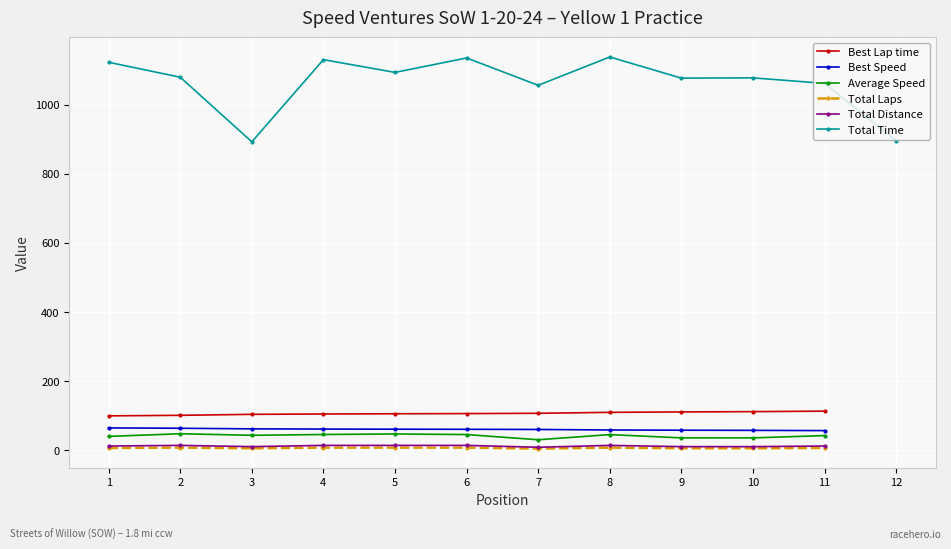

What is the lowest value of the Average Speed series?

30.7